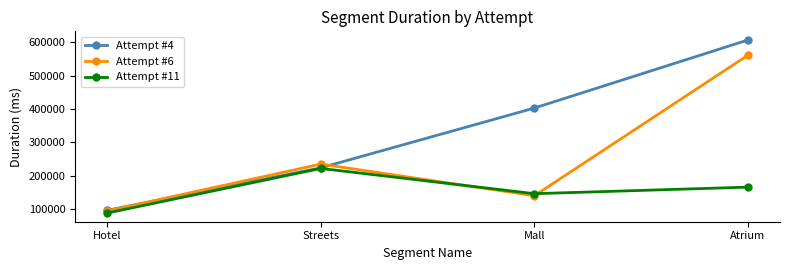

What is the total value across all series at Hotel?

279637